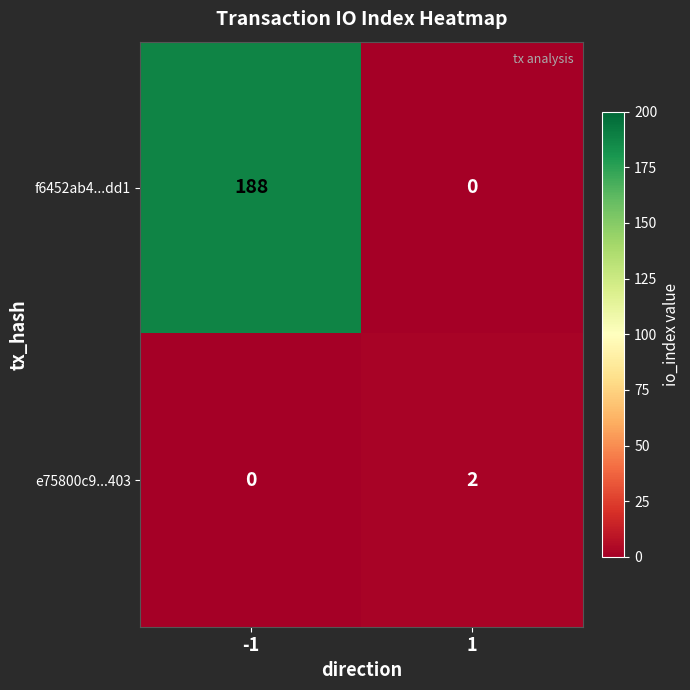

At how many categories does at least one series exceed 69?

1